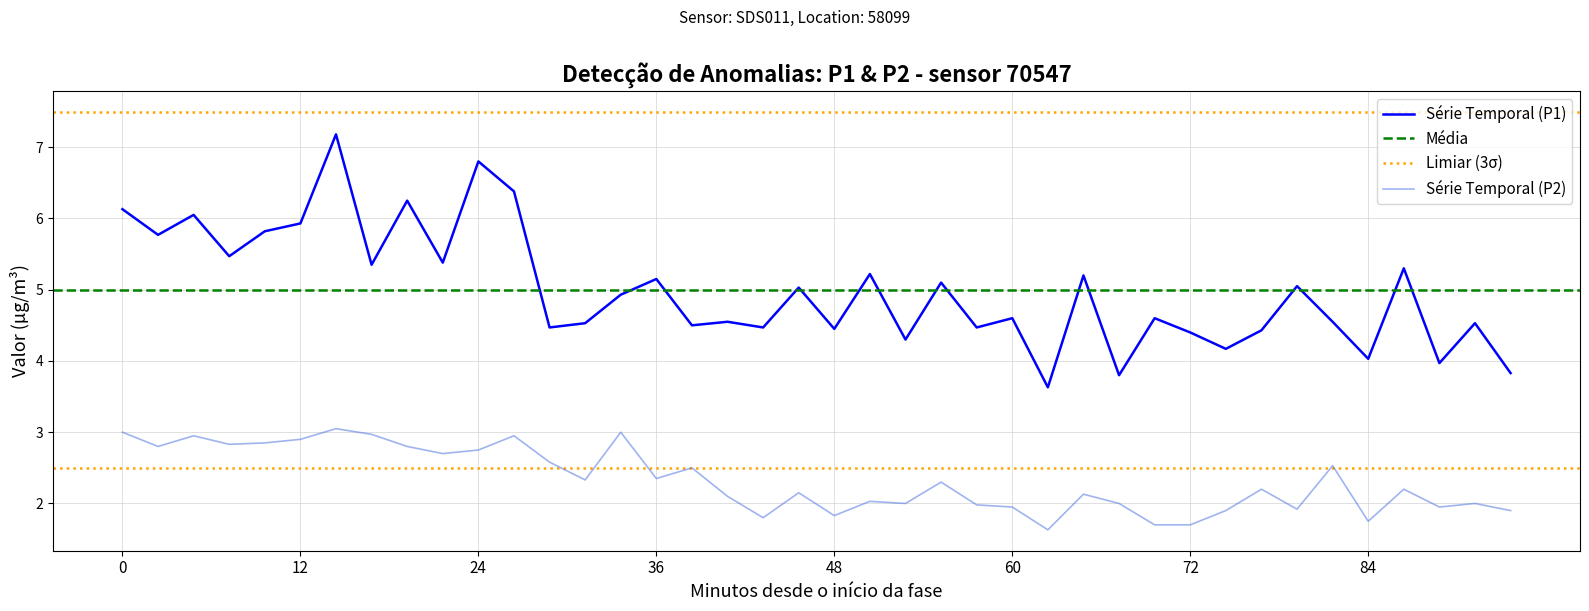

True or false: P2 and P1 intersect in this chart.

False